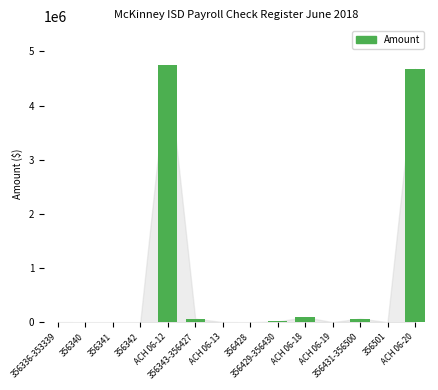

What is the maximum value shown in the chart?

4750323.8